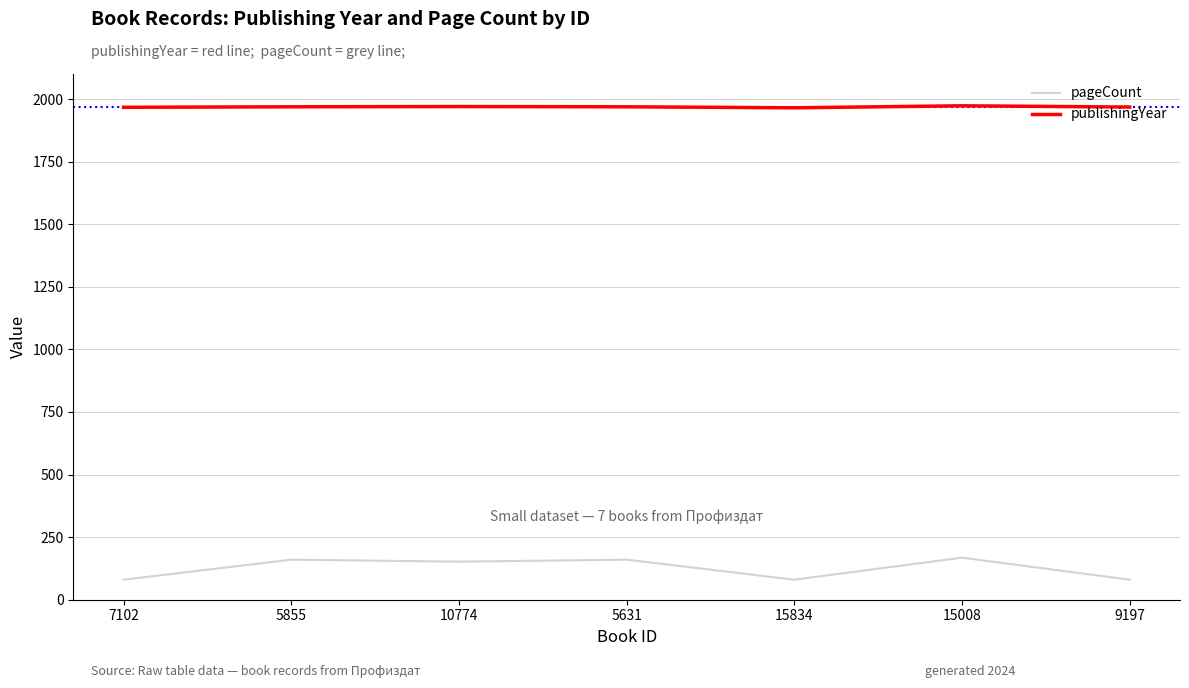

What is the difference between the publishingYear values at 15008 and 5631?

4